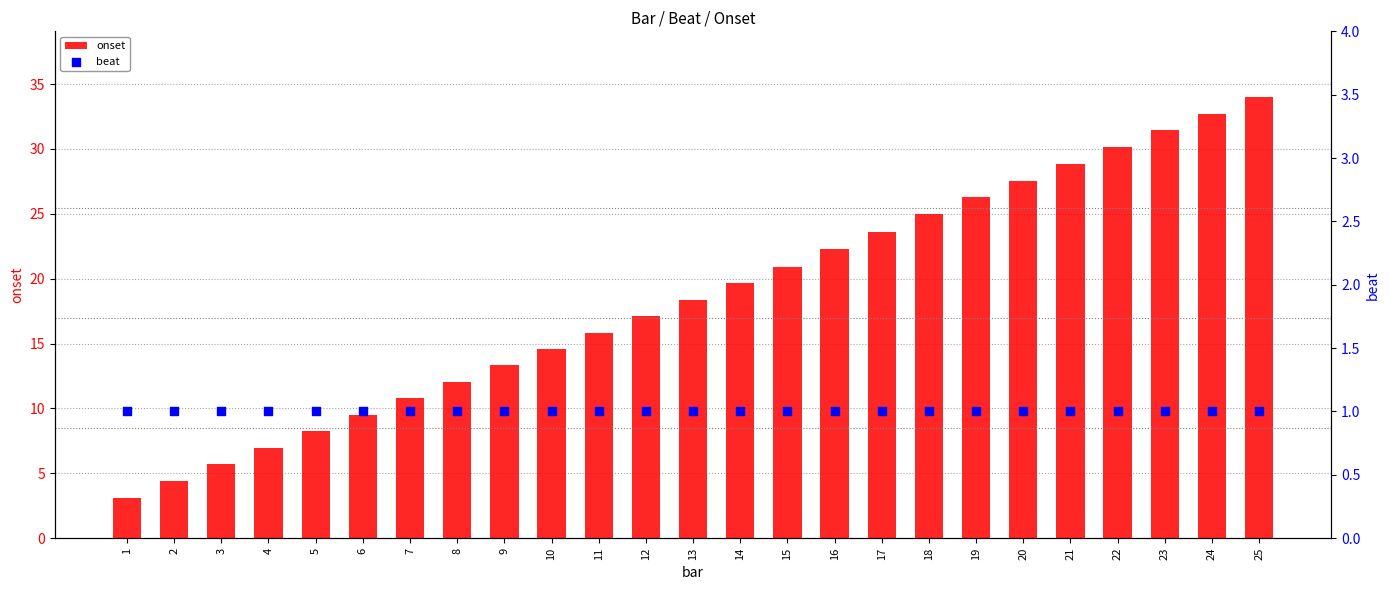

At which category is the sum across all series the highest?

25